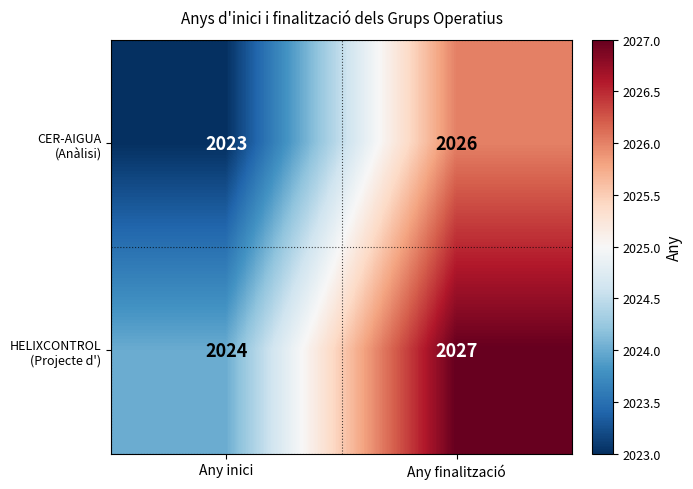

How many series are shown in this chart?

2